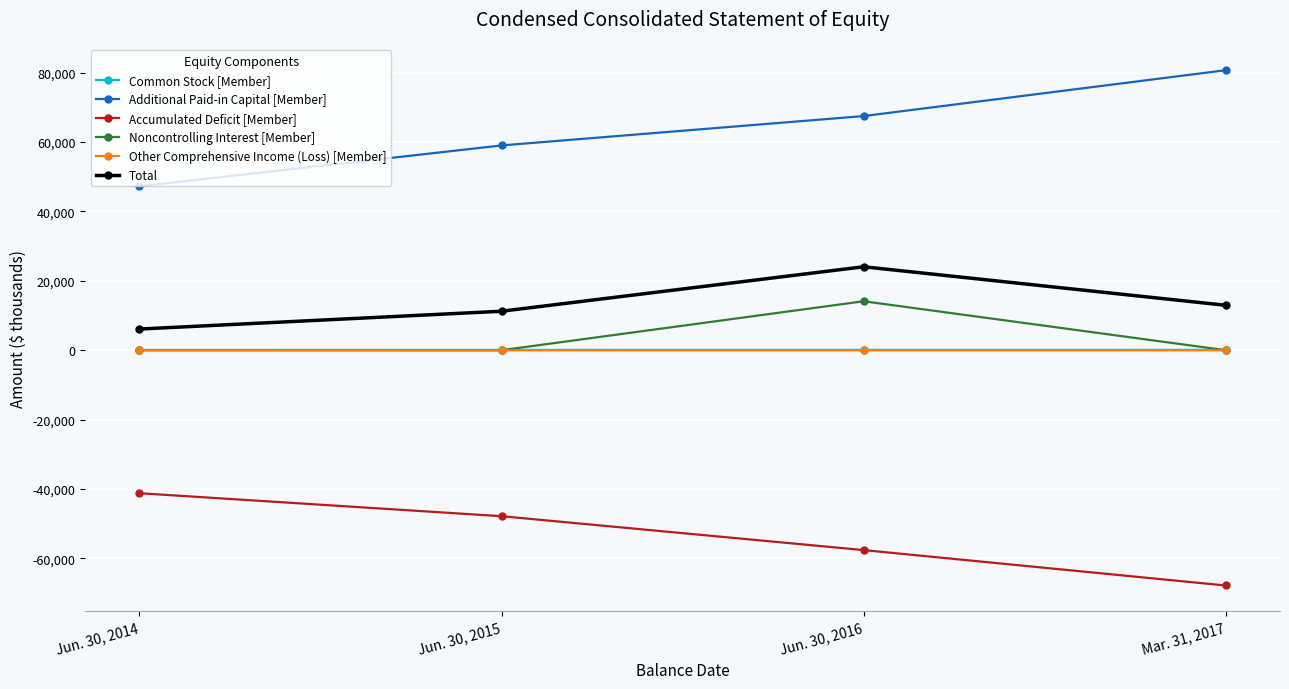

What is the difference between the Noncontrolling Interest [Member] values at Mar. 31, 2017 and Jun. 30, 2015?

2